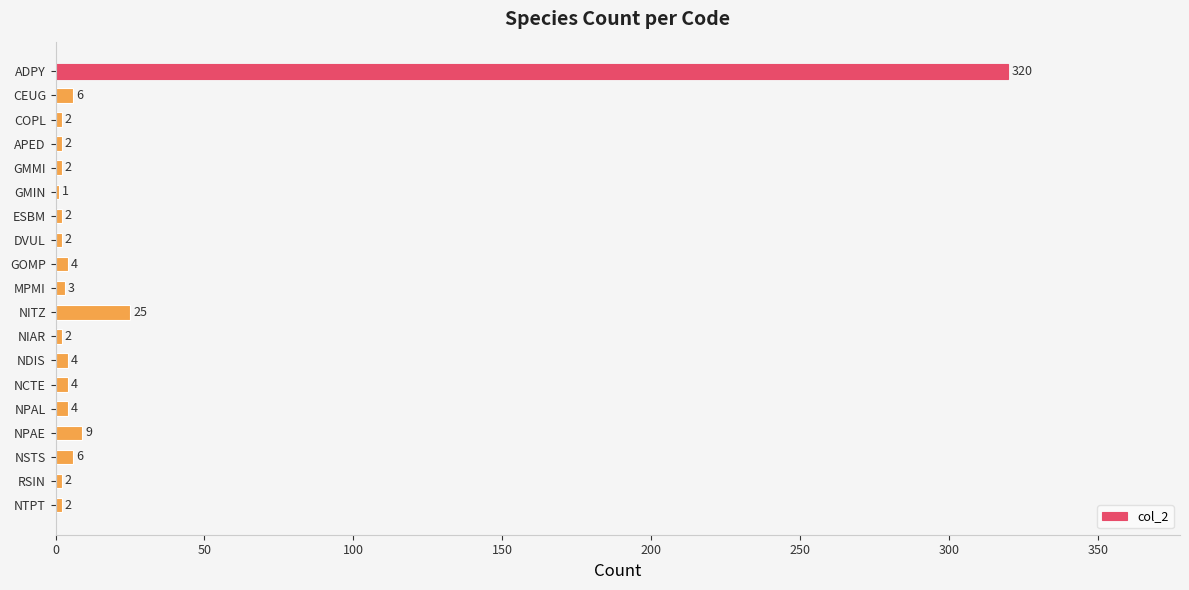

True or false: the data shows 43 at NITZ.

False